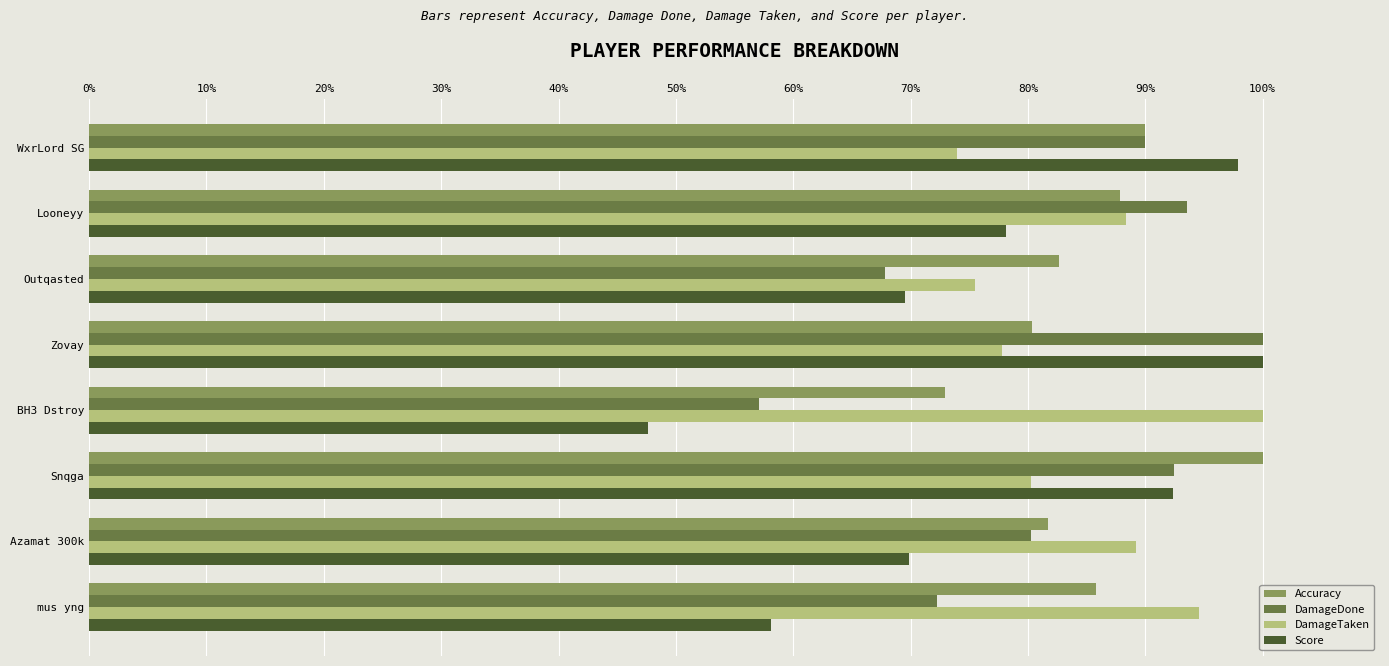

What value does the DamageTaken series have at mus yng?

94.6